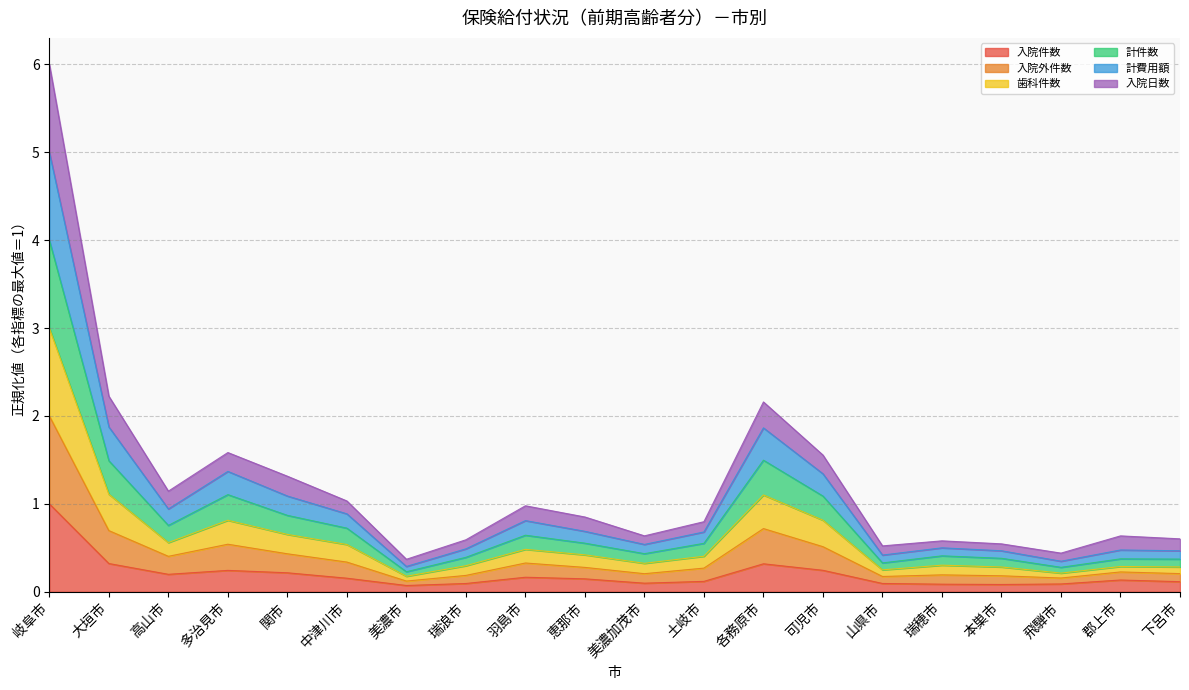

At which category does 計費用額 reach its first local peak?

多治見市